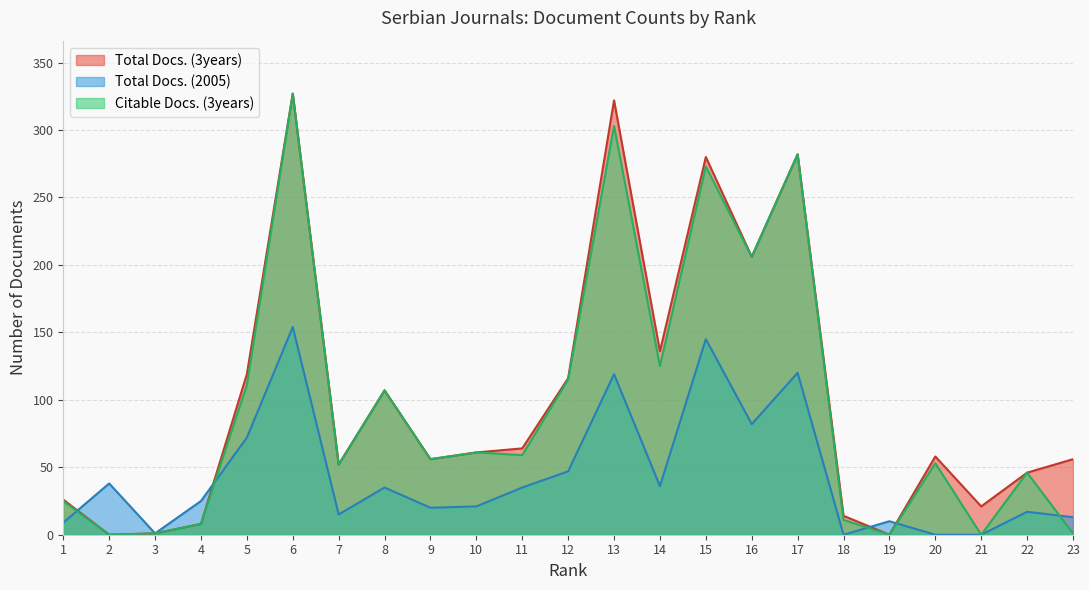

Does the chart have visible grid lines?

Yes